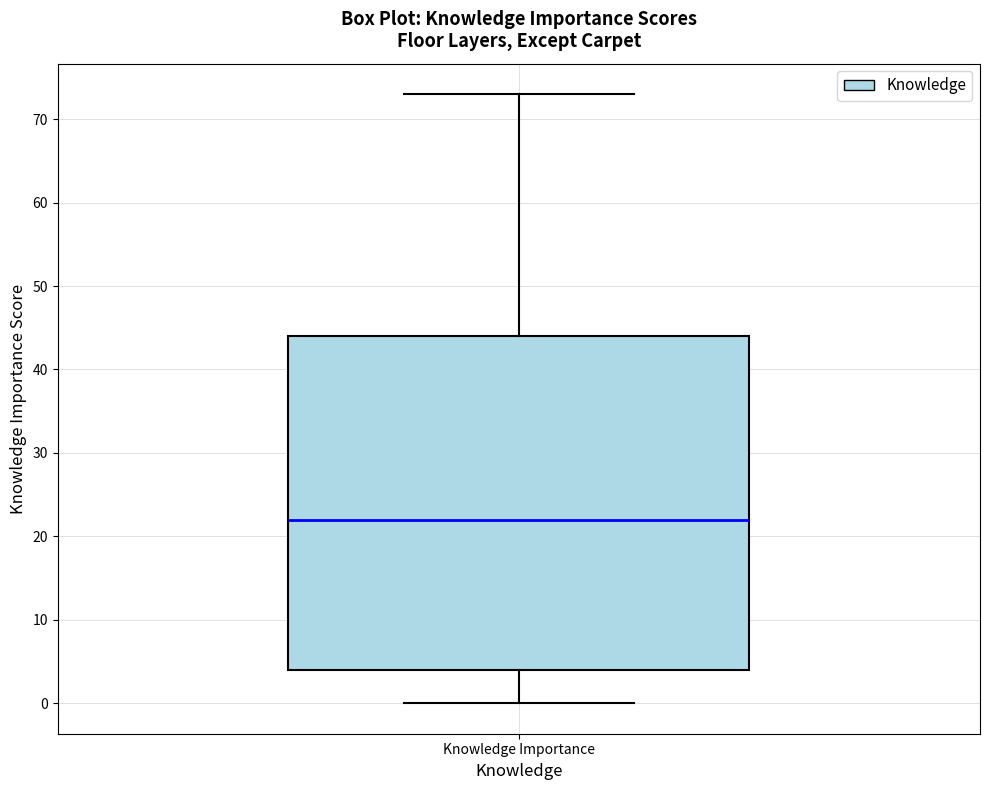

Transcribe this box plot: give where the median line is, the range the box spans, and where the two whiskers end, as read against the y-axis. The values are not printed on the chart, so give them approximately, as read against the axis.

median 22, box 4 to 44, whiskers 0 to 73